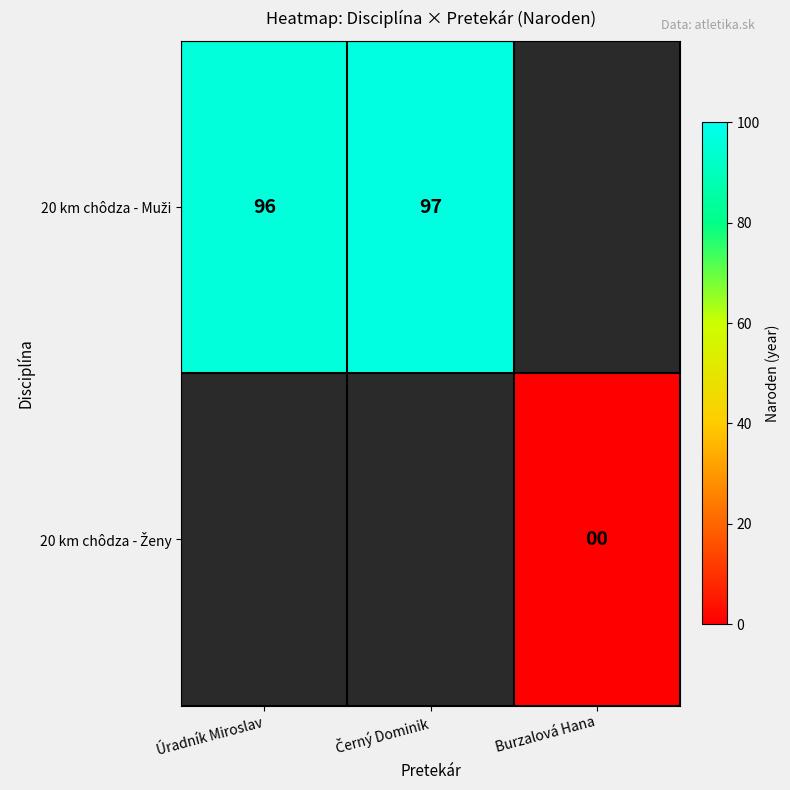

The 20 km chôdza - Muži series shows 149.1 at Úradník Miroslav. True or false?

False